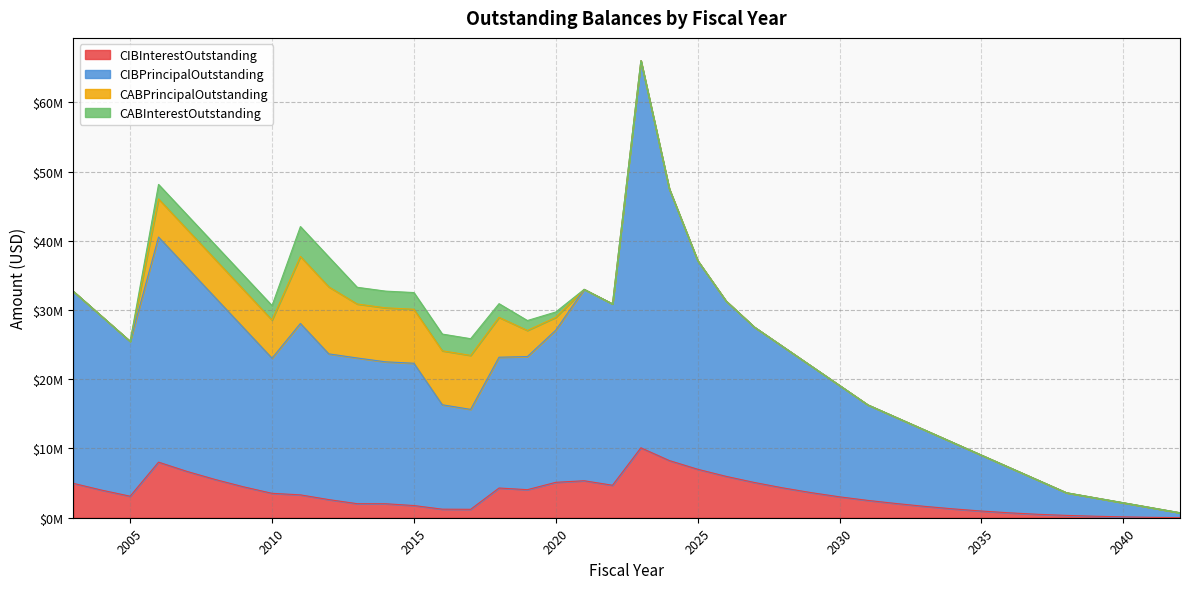

Which series has the widest spread of values?

CIBPrincipalOutstanding